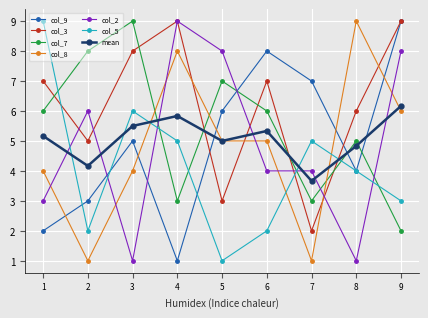

What is the spread (max minus min) of values at 3?

8.0